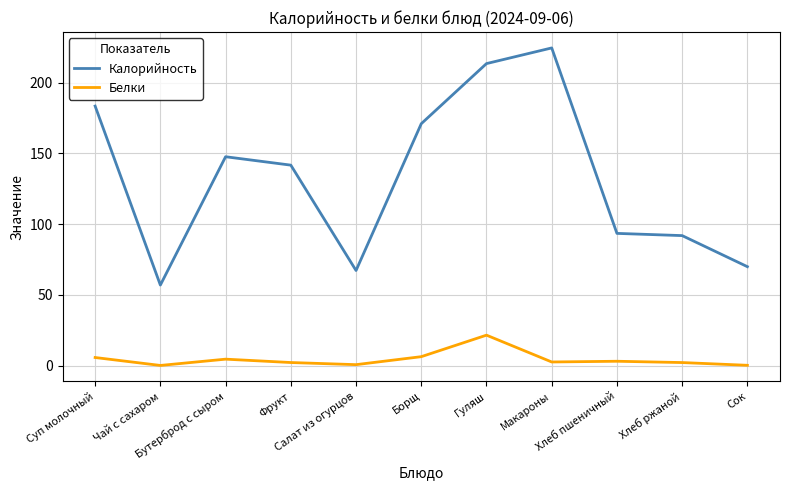

True or false: Белки has more than 0 interior local peaks.

True